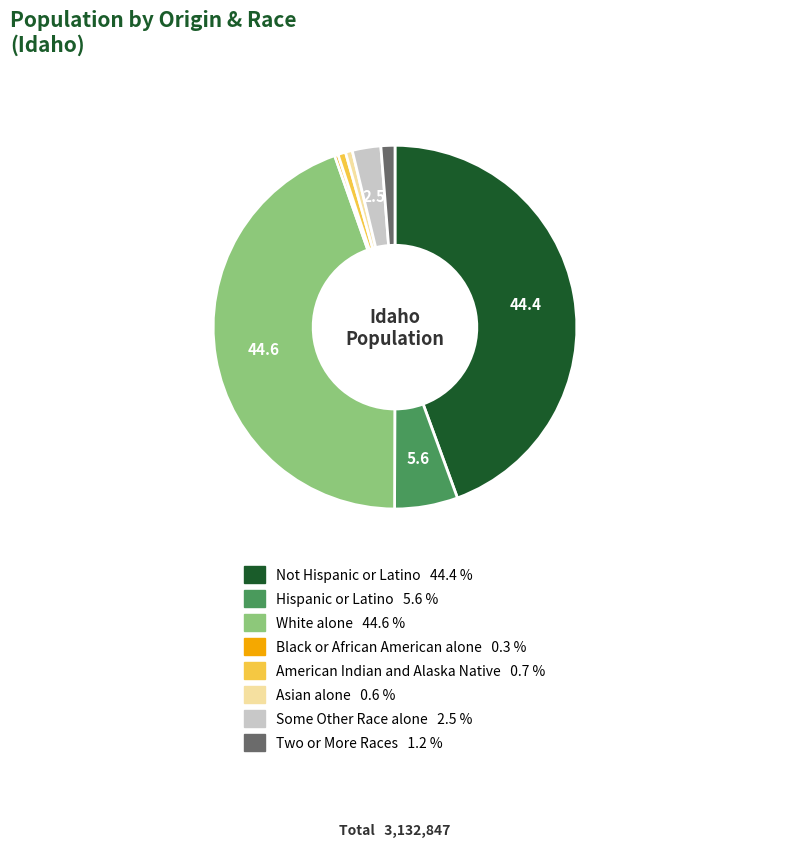

Which has a higher value, American Indian and Alaska Native 0.7 % or White alone 44.6 %?

White alone 44.6 %